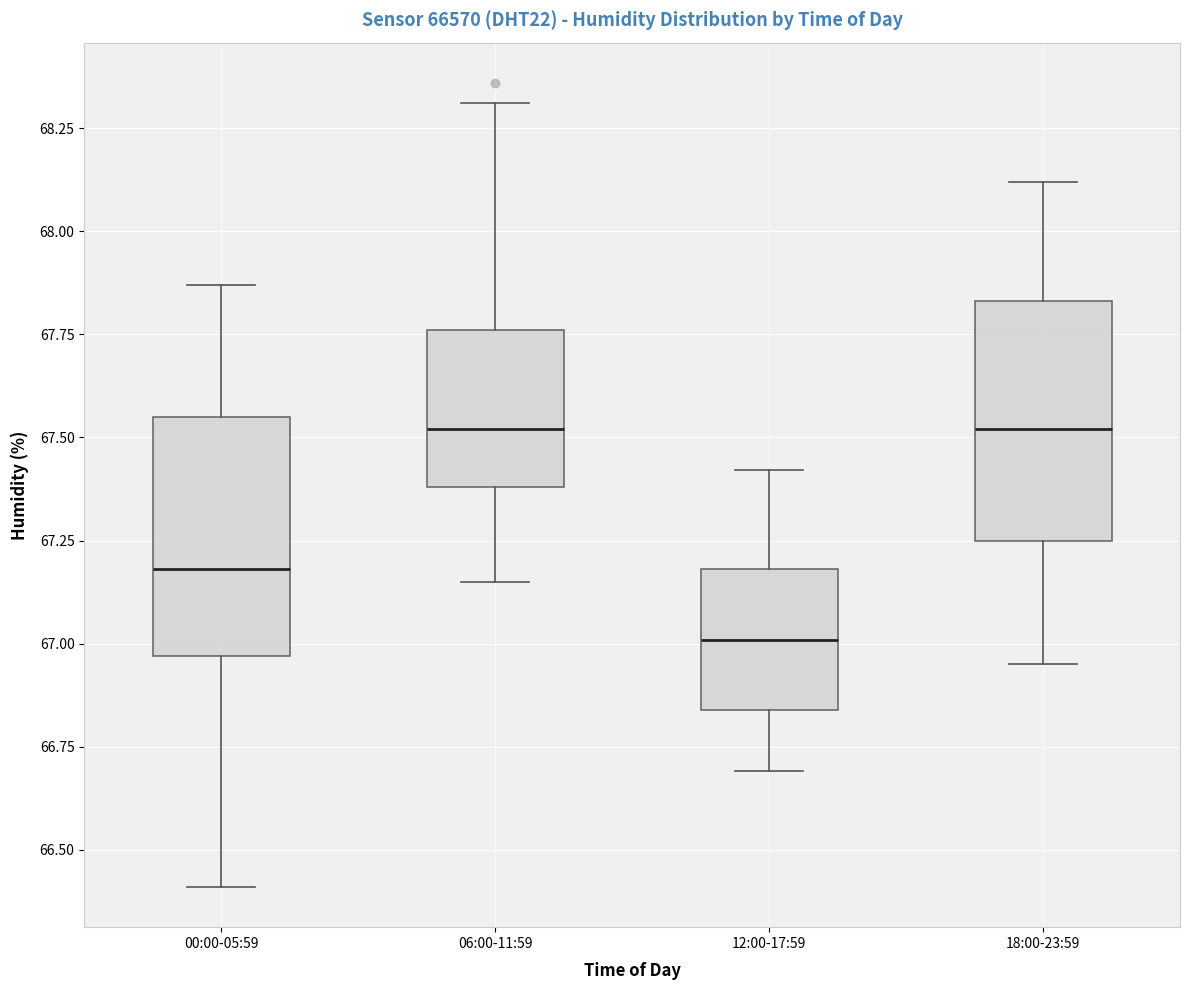

Where is the upper edge of the box for 18:00-23:59 on the y-axis? The values are not printed on the chart, so give them approximately, as read against the axis.

67.85